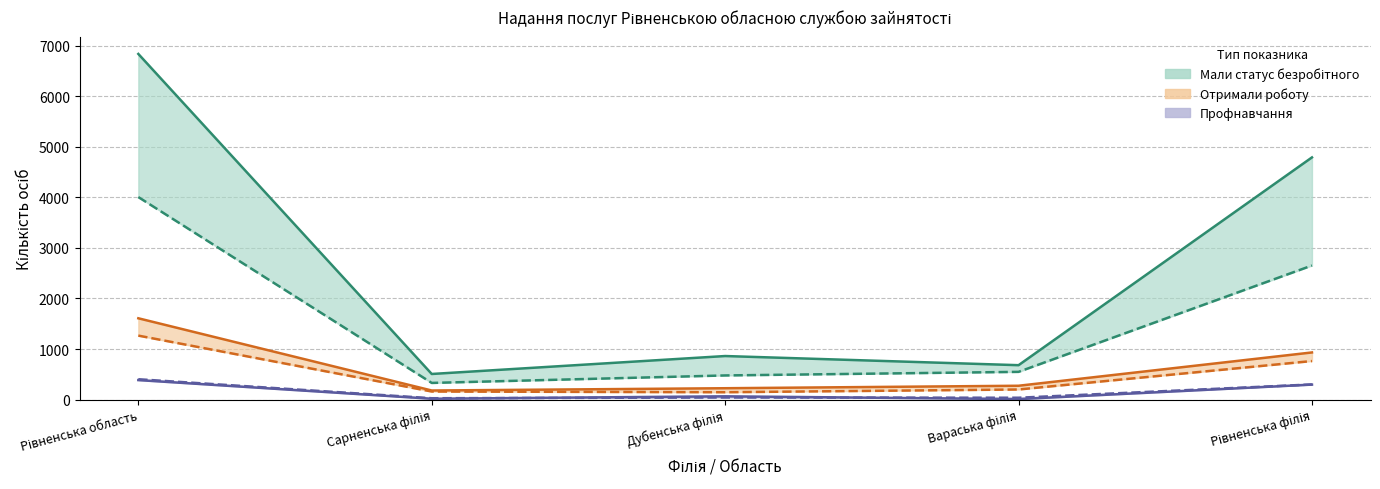

Where is the first local maximum for Профнавчання (2023)?

Дубенська філія